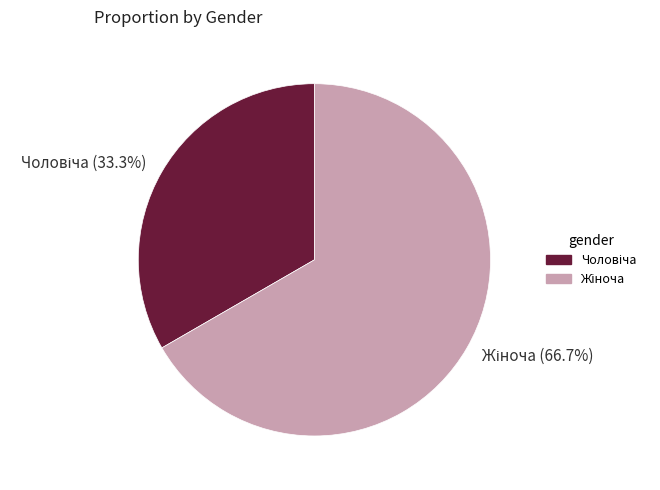

Is there a majority slice in this chart?

Yes